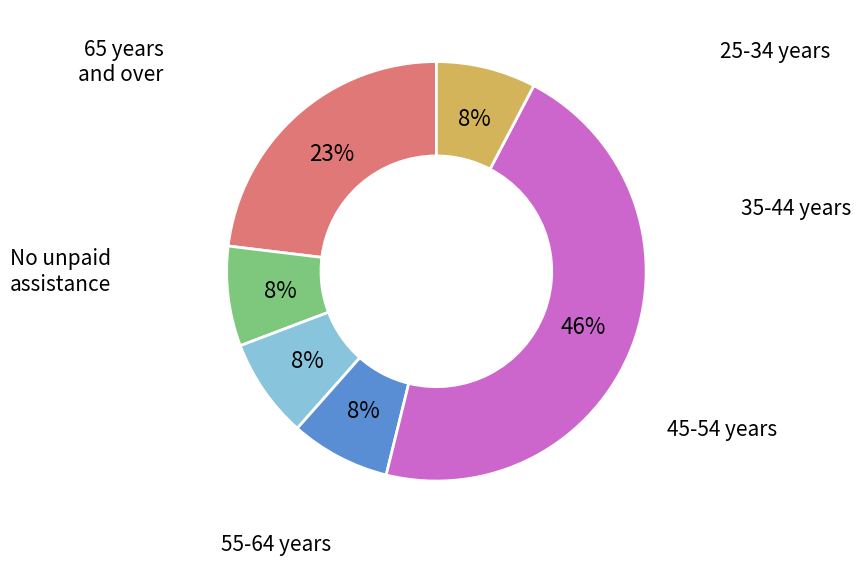

To the nearest percent, what is the average slice percentage?

17%